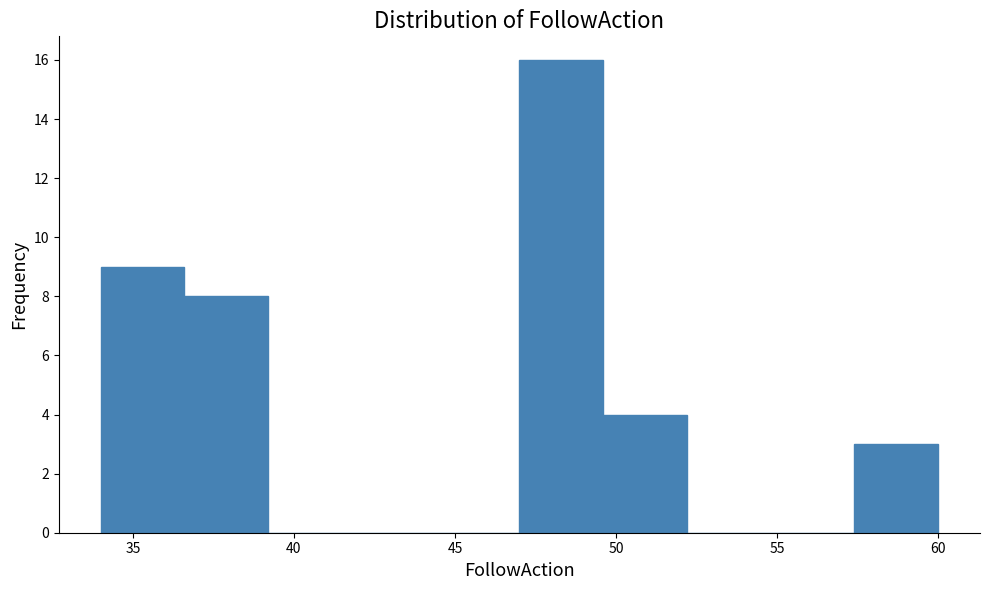

Reading left to right, list every bar in this chart as the range it spans on the x-axis followed by its height. Neither the bar edges nor the heights are printed on the chart, so give them approximately, as read against the axes.

34.0 to 36.6: 9
36.6 to 39.2: 8
39.2 to 41.8: 0
41.8 to 44.4: 0
44.4 to 47.0: 0
47.0 to 49.6: 16
49.6 to 52.2: 4
52.2 to 54.8: 0
54.8 to 57.4: 0
57.4 to 60.0: 3